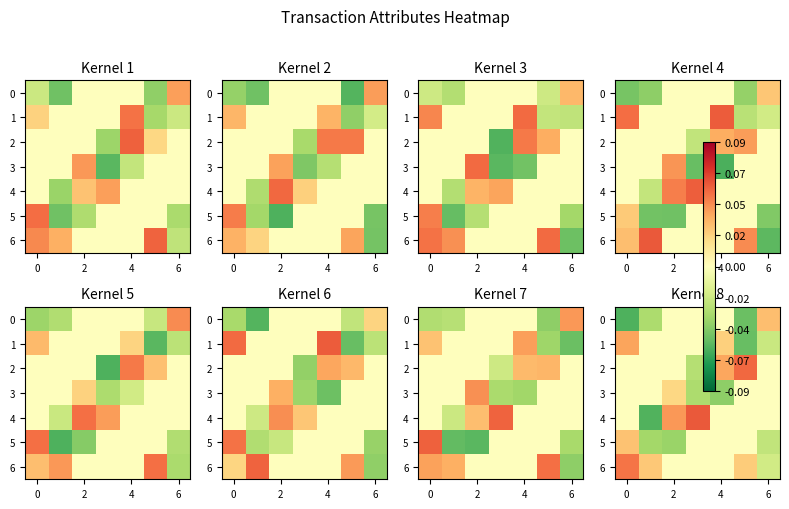

Which series has the largest total across all categories?

6